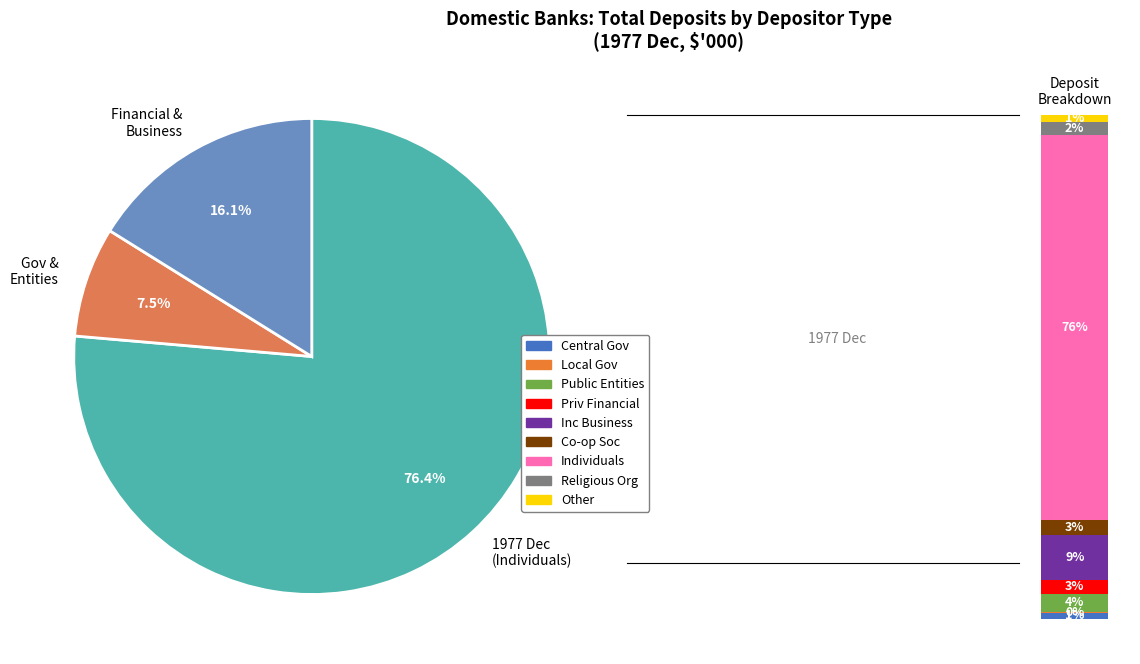

What percentage is the Incorporated Businesses slice, to the nearest percent?

9%